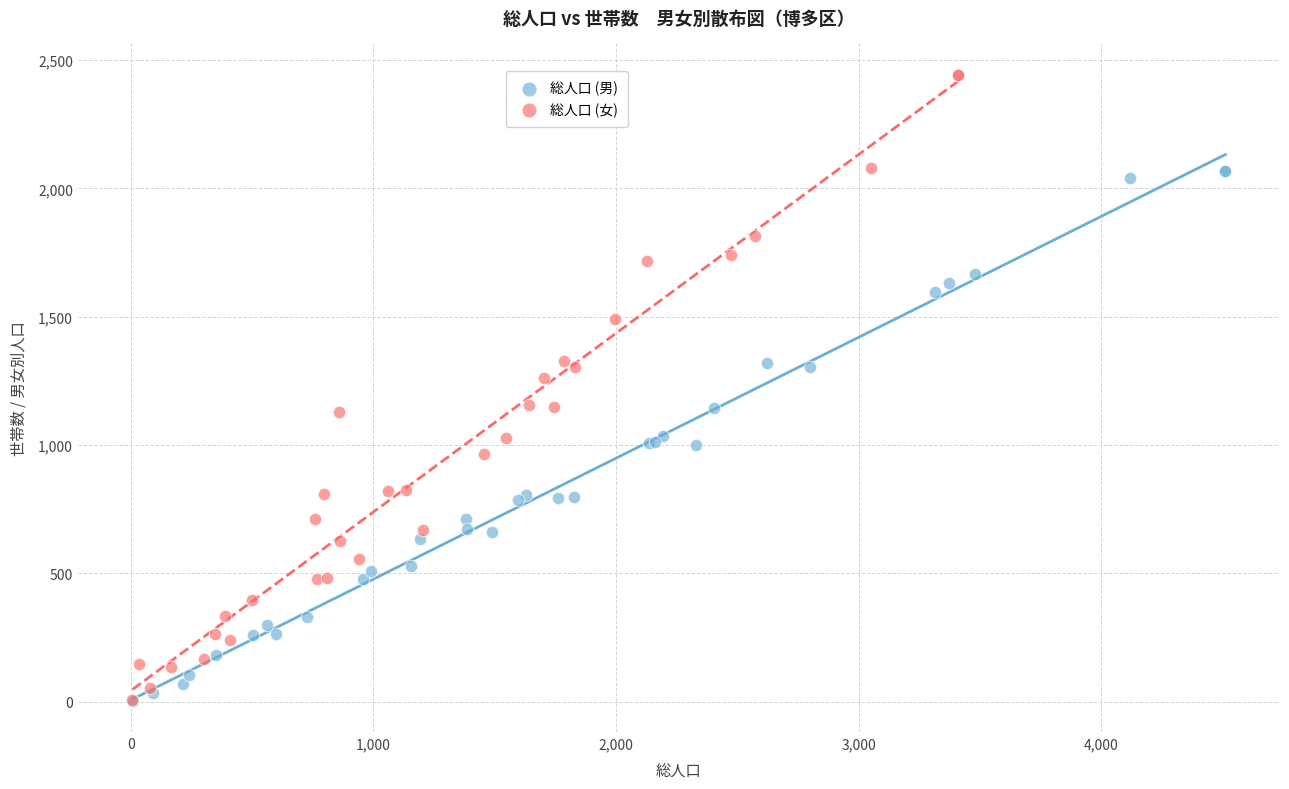

Which series has the widest spread of Y values?

総人口 (女)